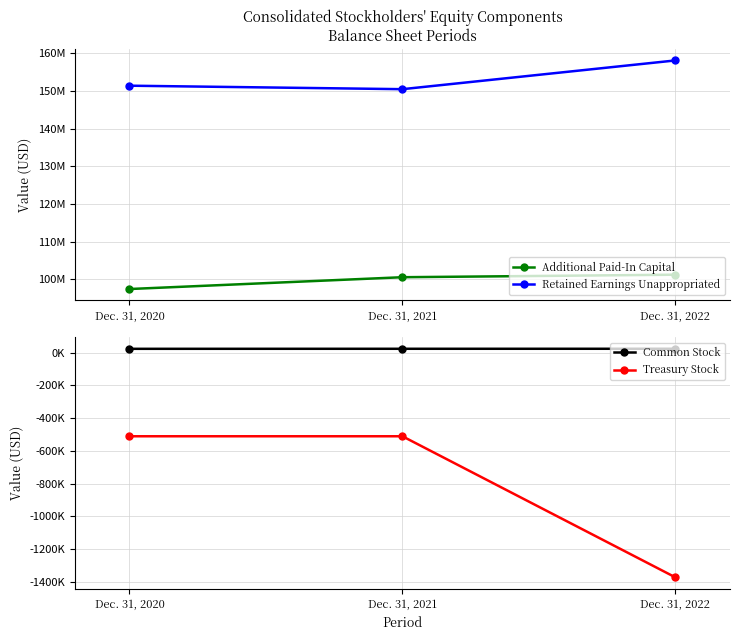

What is the maximum value shown in the chart?

158089535